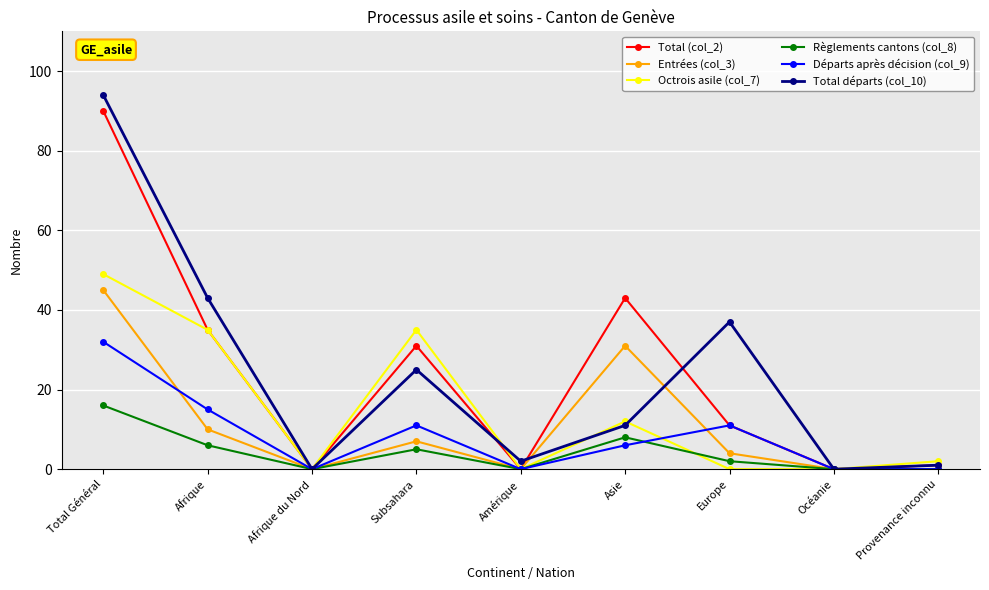

True or false: Départs après décision (col_9) has a value of 11 at Subsahara.

True